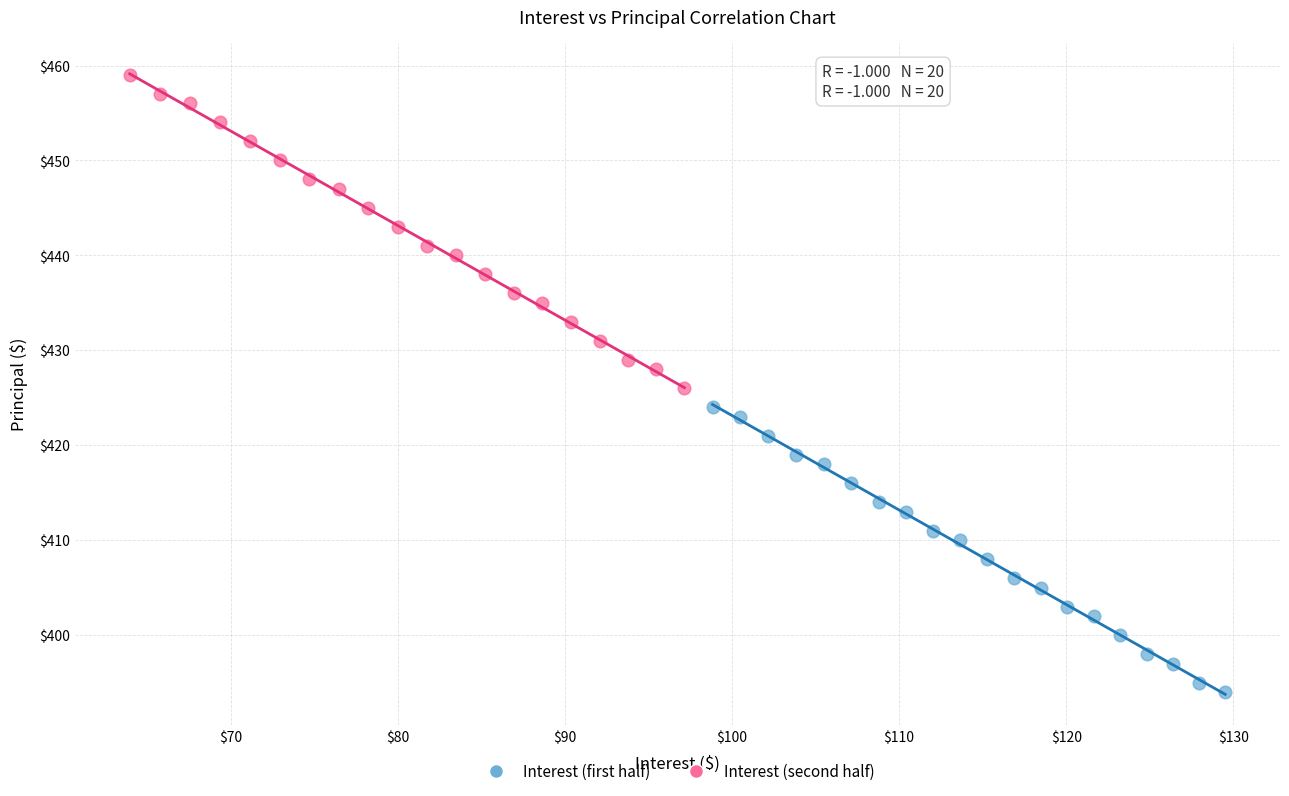

What are all the series names shown in the legend?

Interest (first half), Interest (second half)